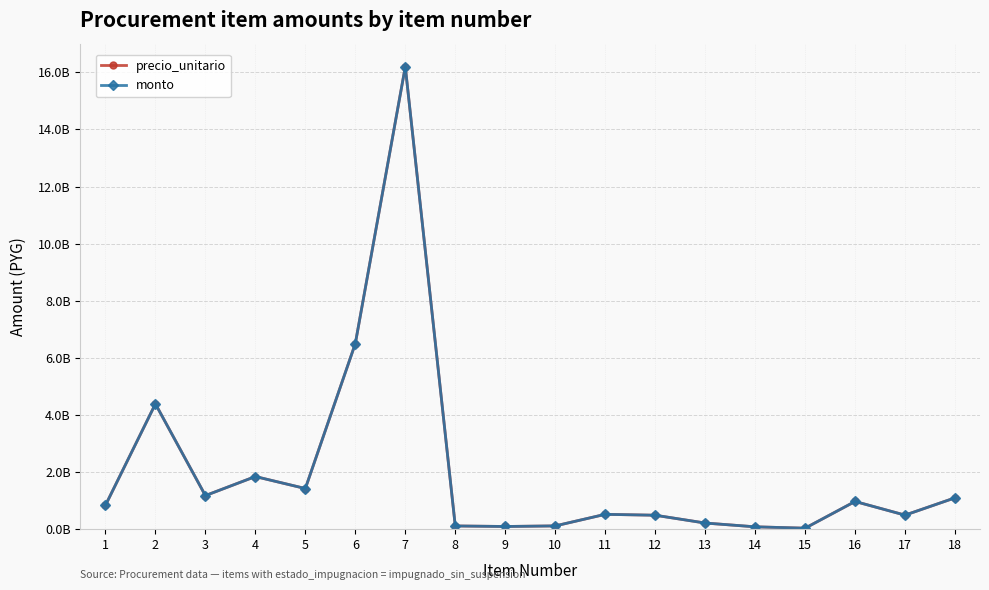

Between 8 and 18, which series saw the biggest shift?

precio_unitario